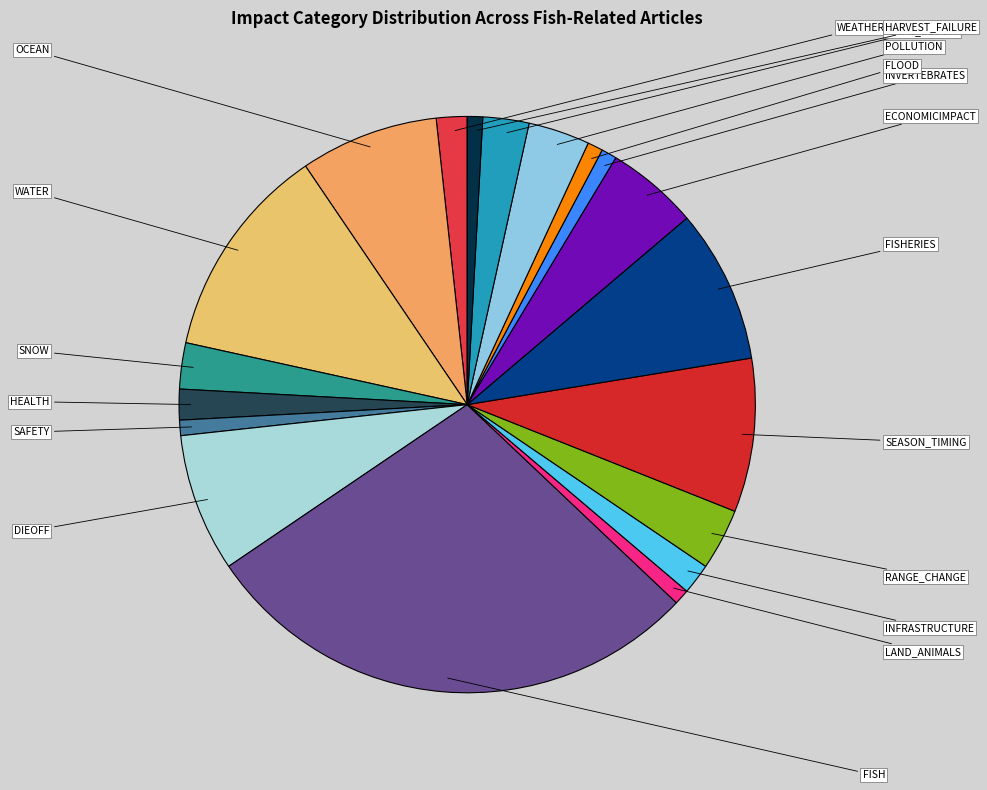

Does any single category account for the majority?

No